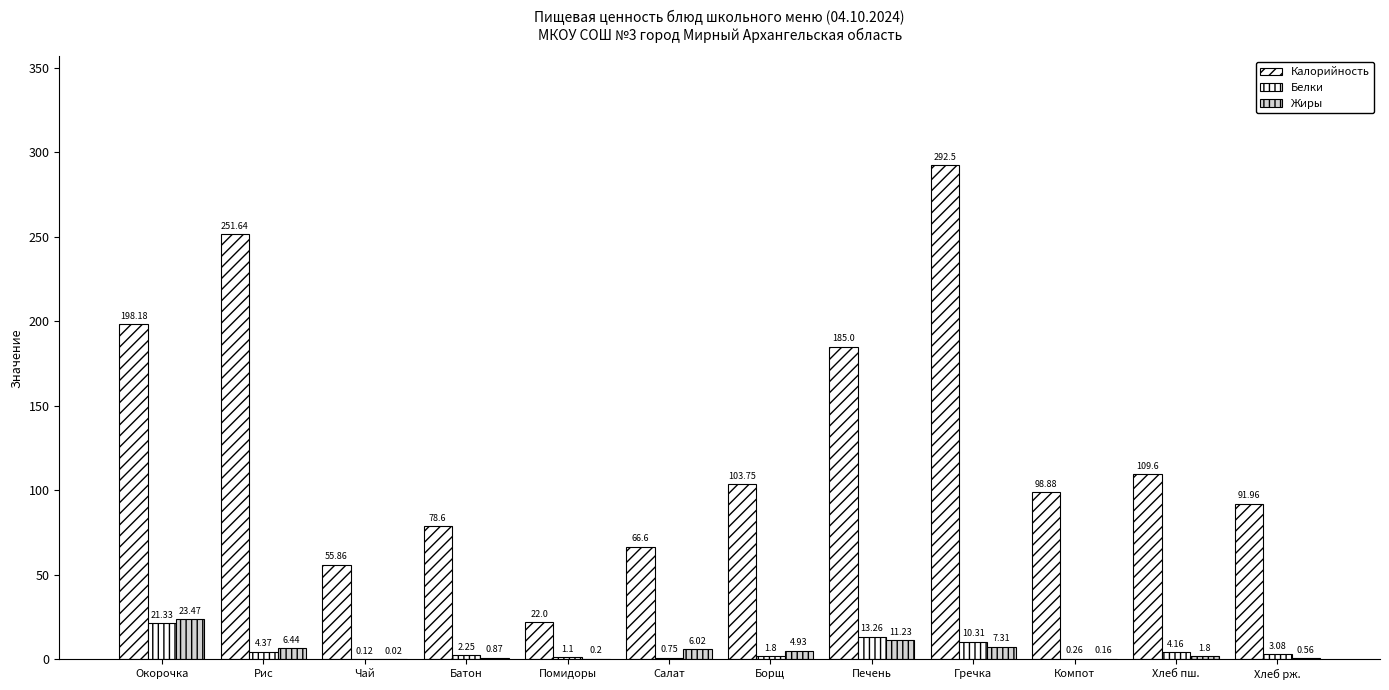

Which has a higher value, Батон or Салат?

Батон